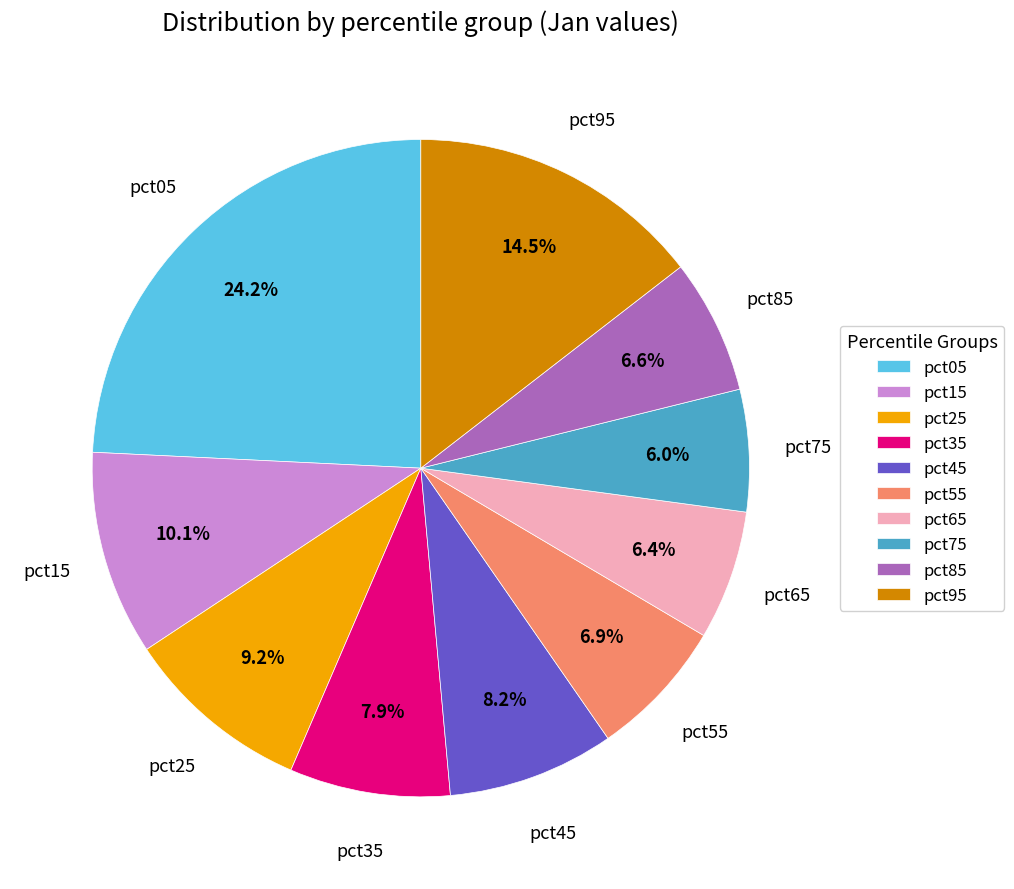

What is the largest slice in the pie chart?

pct05